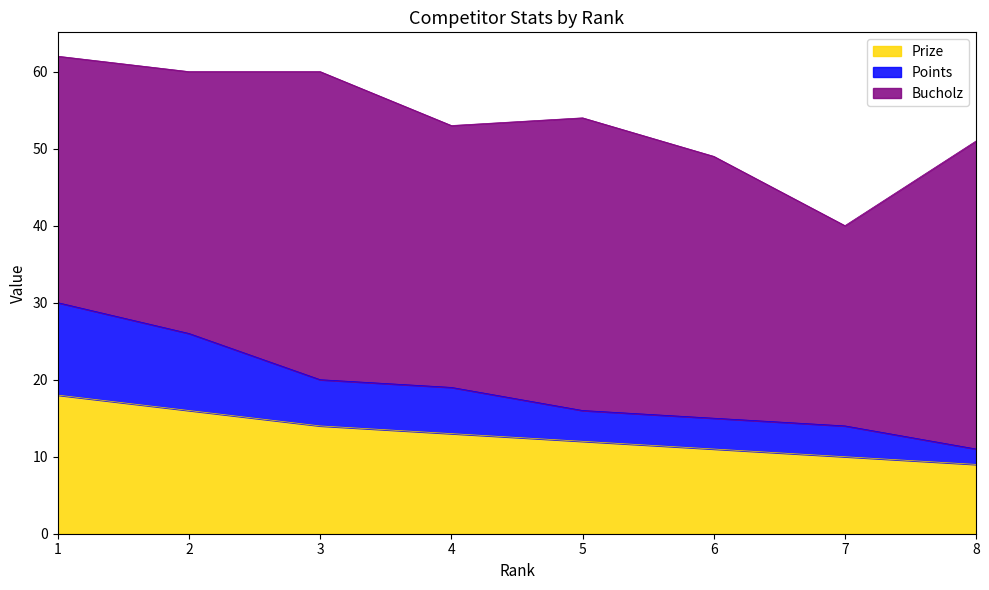

True or false: Prize and Points cross at least once.

False